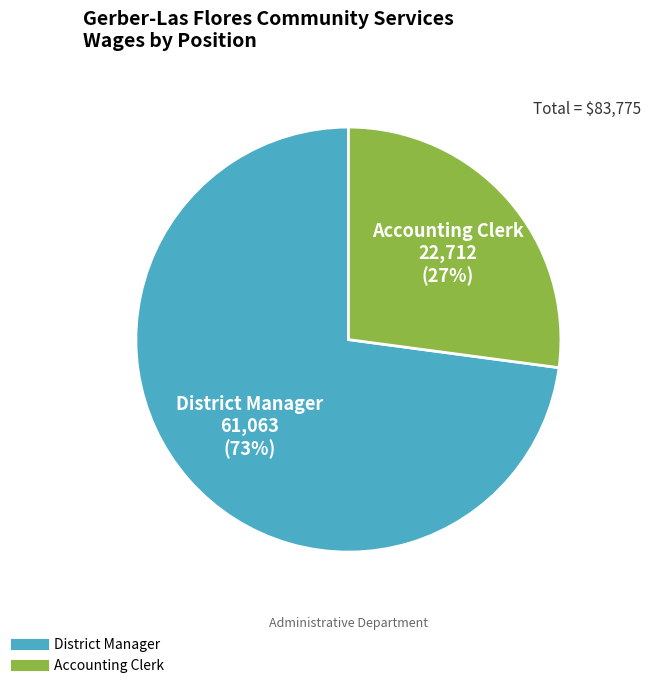

Between District Manager and Accounting Clerk, which is larger?

District Manager